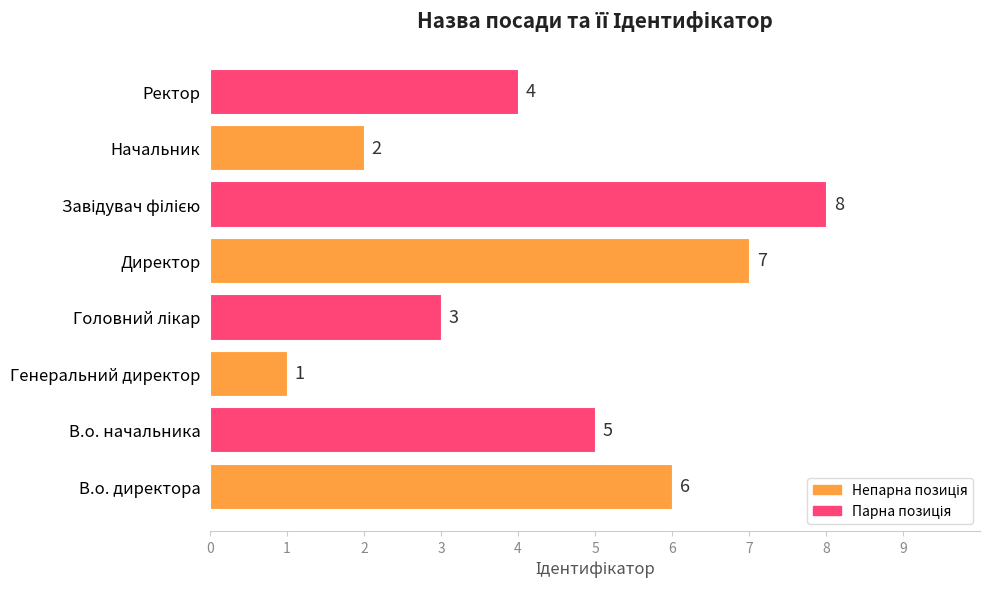

True or false: the data shows 2 at Начальник.

True